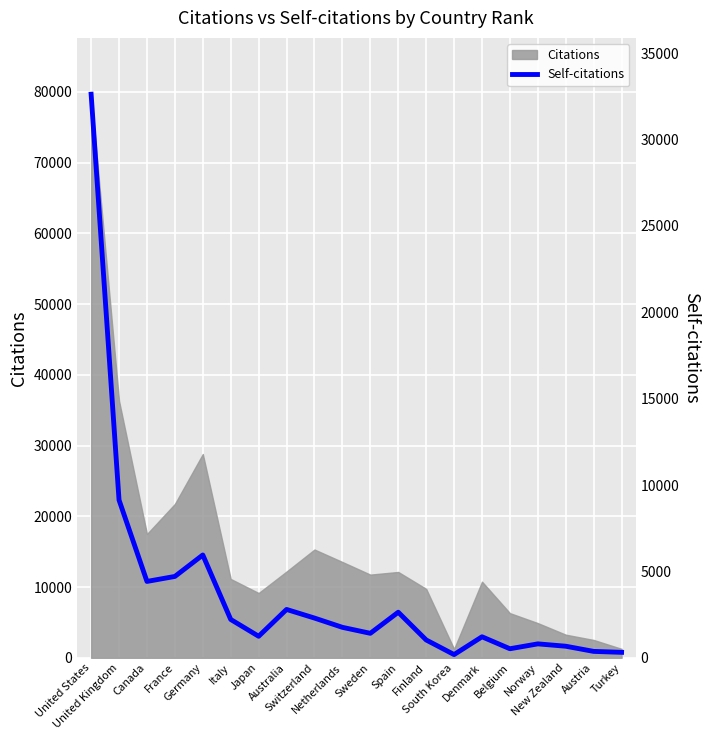

At which category does the chart reach its peak across all series?

United States